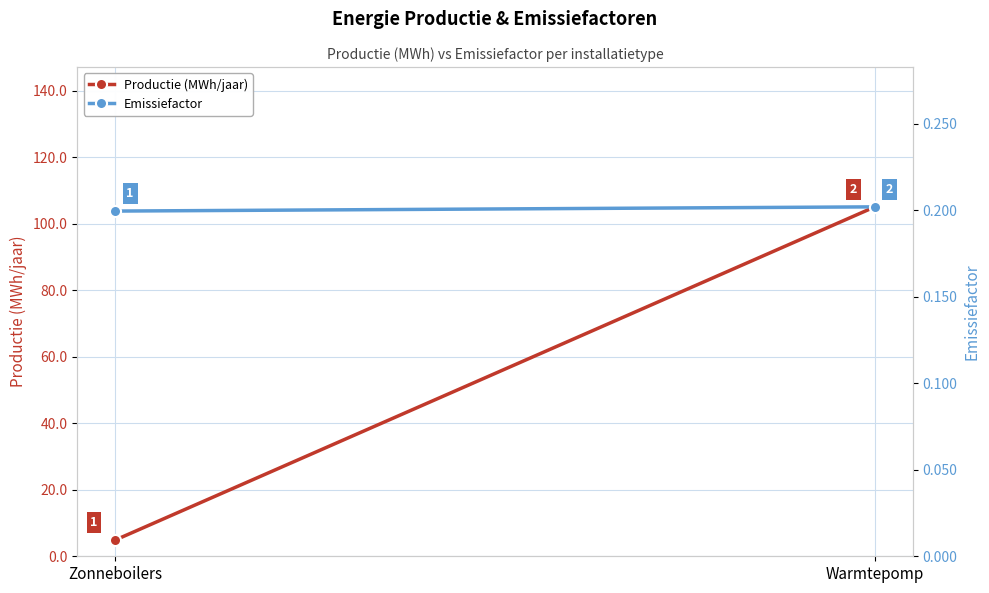

Reading right to left, list all the values displayed in this chart.

Productie (MWh/jaar): 105.1	4.9
Emissiefactor: 0.2	0.2